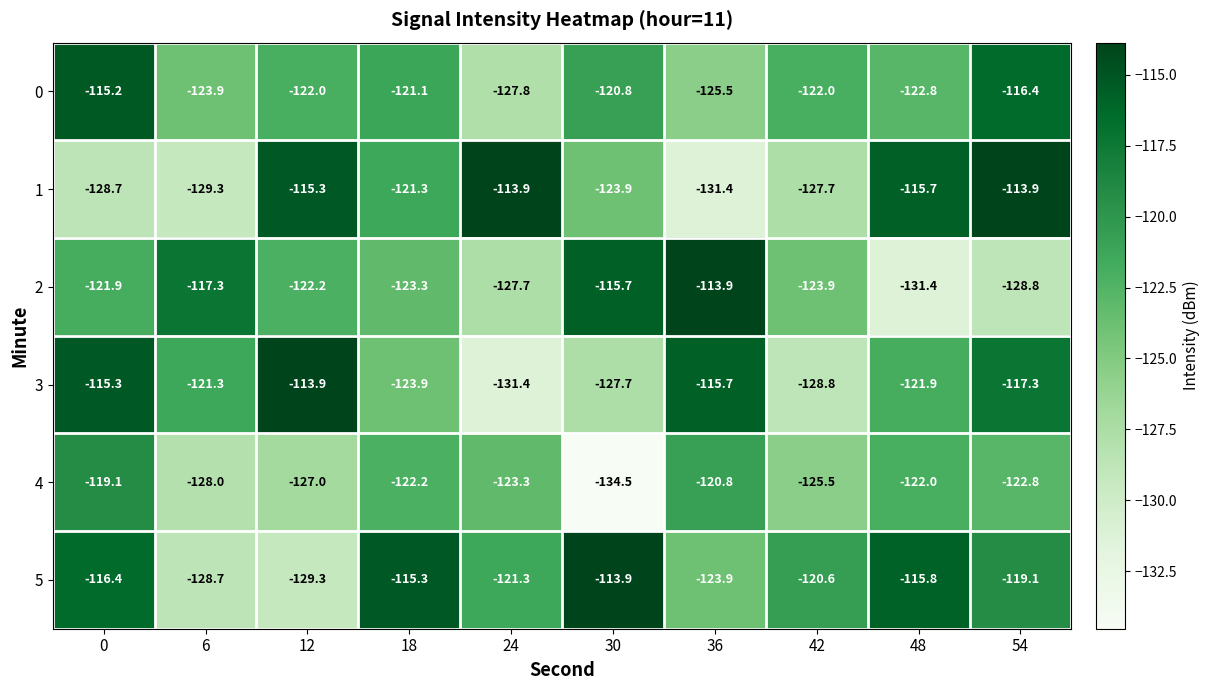

Which series has the largest total across all categories?

5